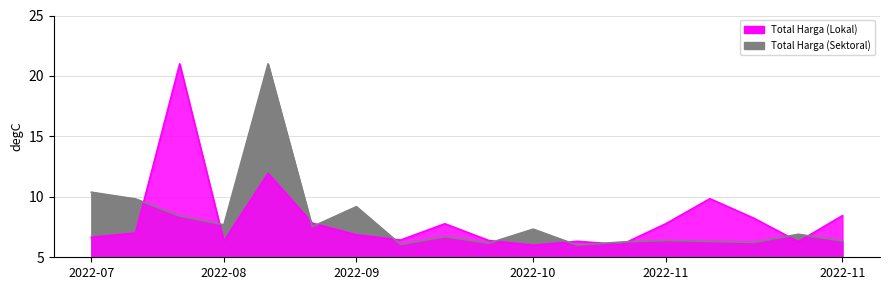

At which category is the sum across all series the highest?

2022-09-02